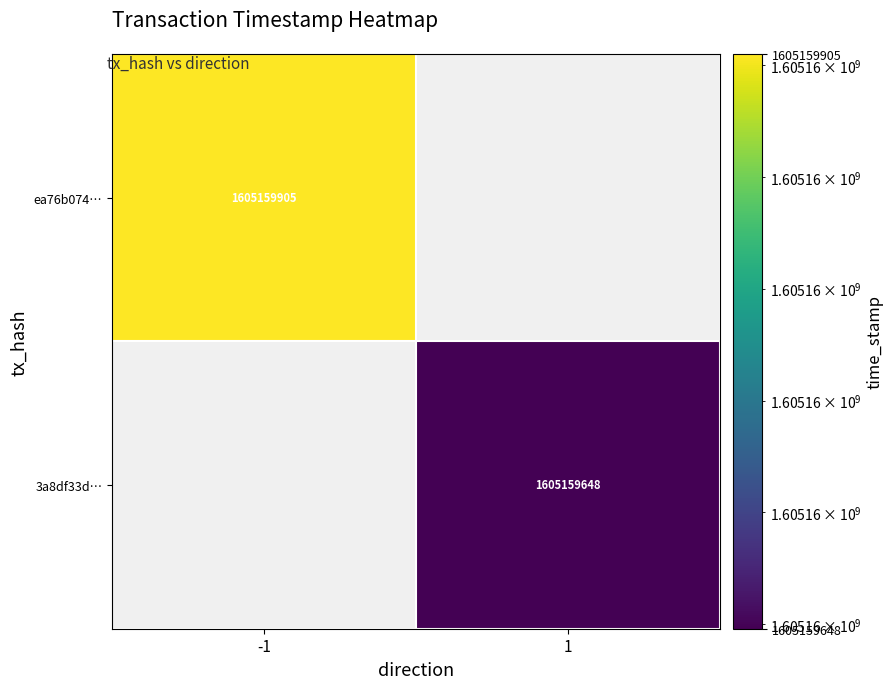

Rank the series by their average value, from highest to lowest.

ea76b07465ac478afb2b2bd284ef30408e8221c, 3a8df33d99b8e50fbcf6253f139caa479bd1235